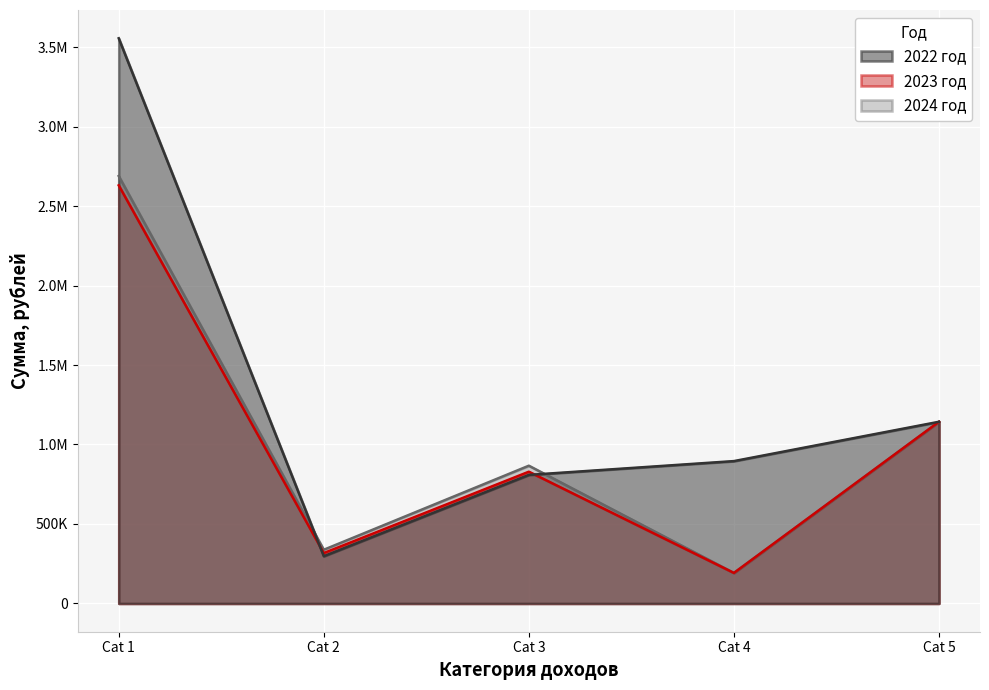

How many lines are shown in the chart?

3